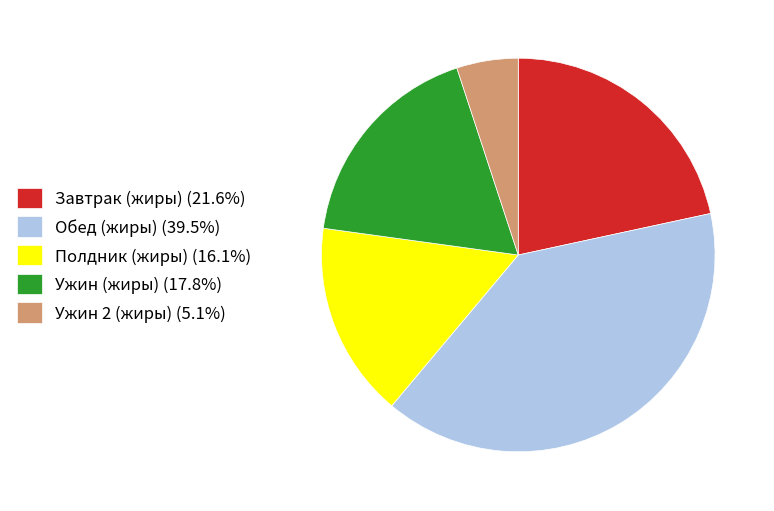

What is the ratio of the value at Завтрак (жиры) (21.6%) to the value at Полдник (жиры) (16.1%)?

1.3